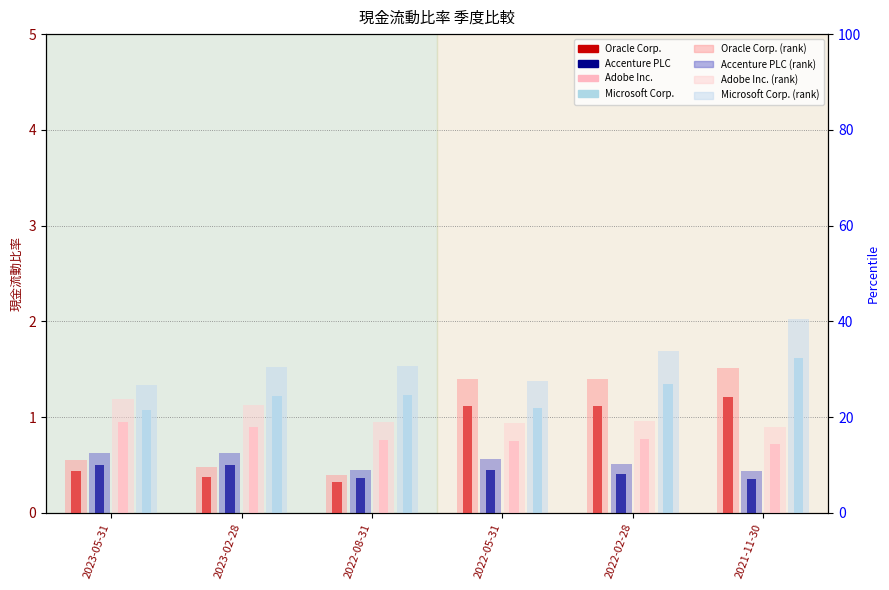

The Accenture PLC series shows 0.5 at 2021-11-30. True or false?

False